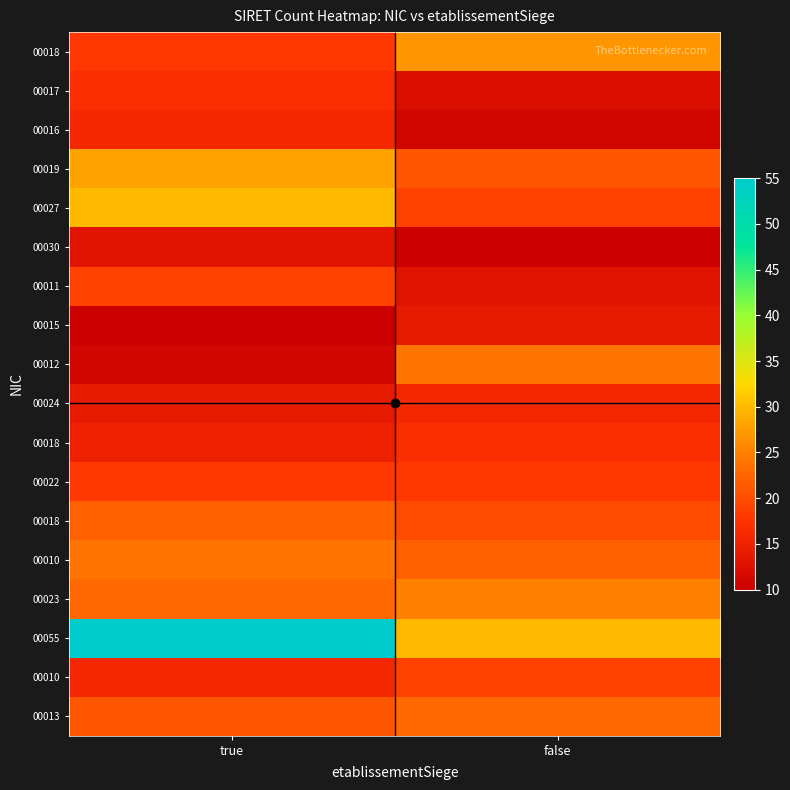

Which has a higher value, true or false?

true